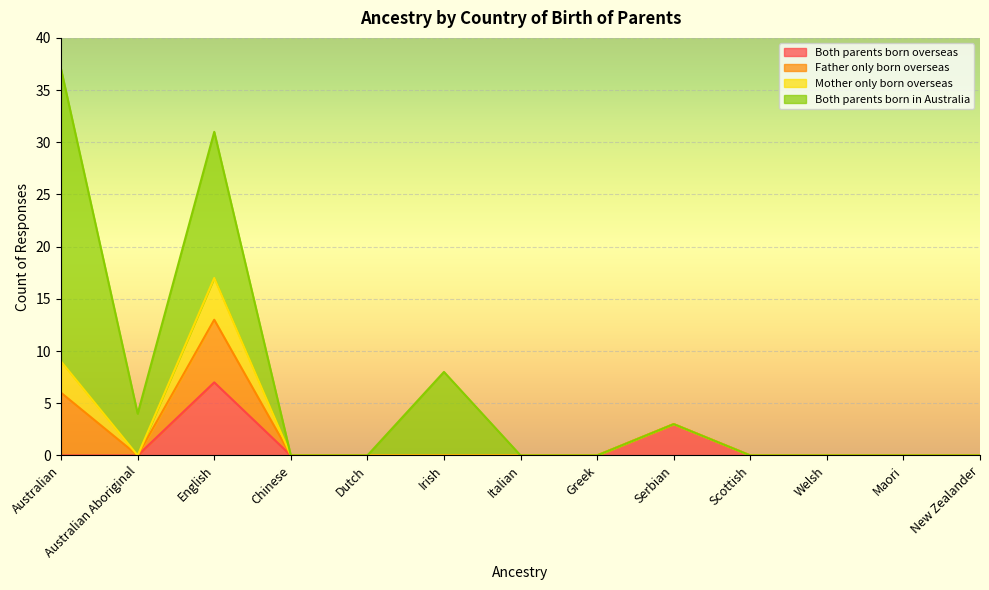

At which category does the chart reach its peak across all series?

Australian